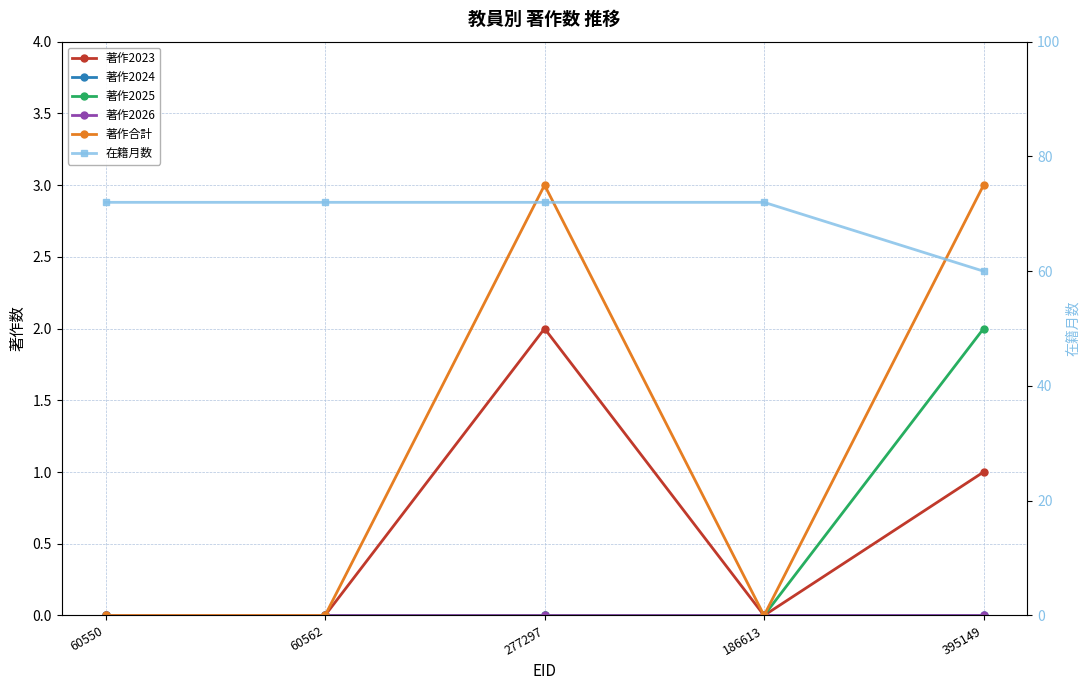

The value of 著作2025 at 395149 is 1. True or false?

False